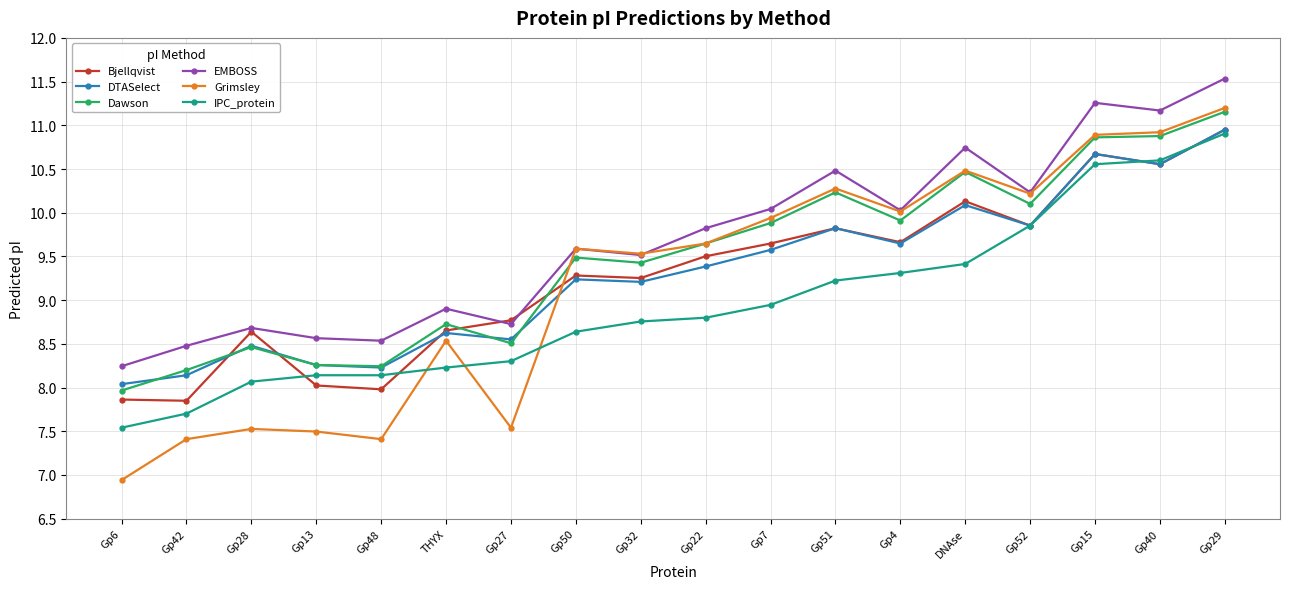

True or false: EMBOSS has a value of 10.2 at Gp52.

True